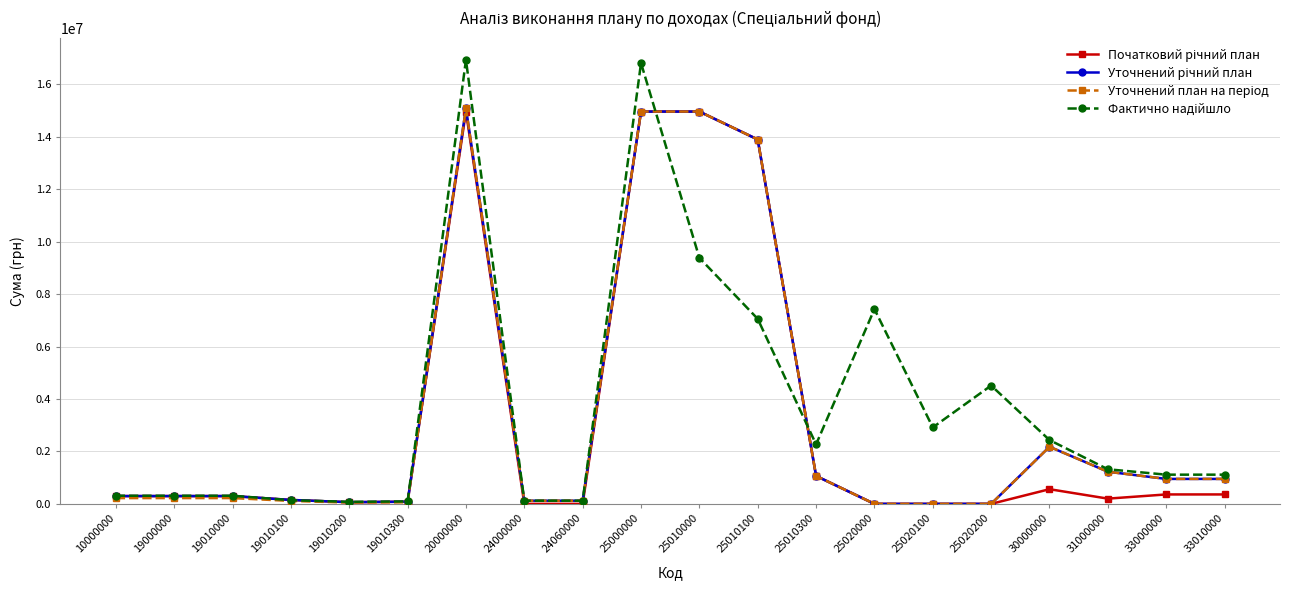

Count the number of categories in the chart.

20